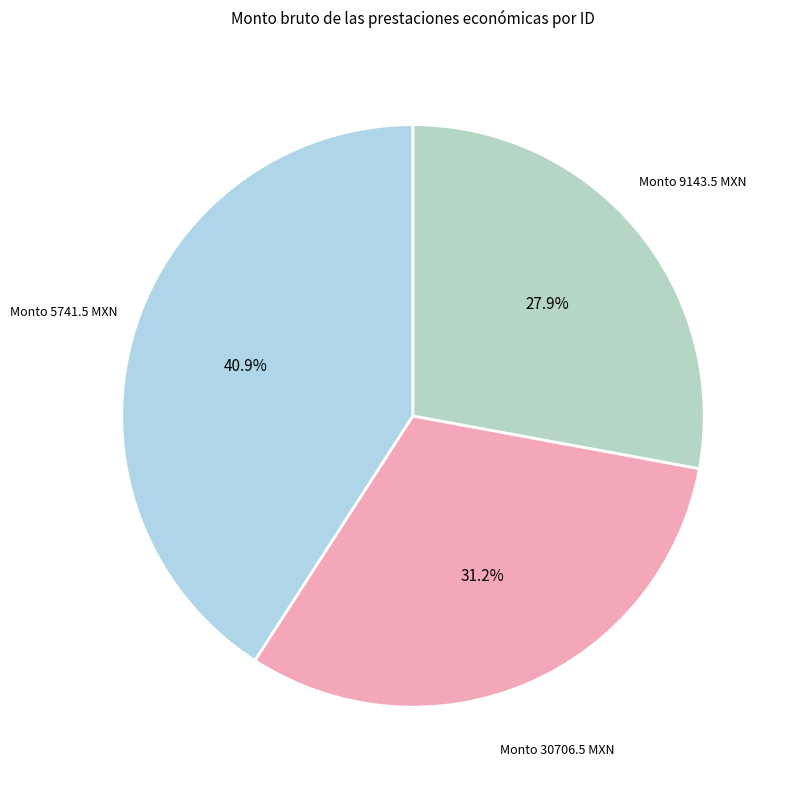

How many slices are in this pie chart?

3